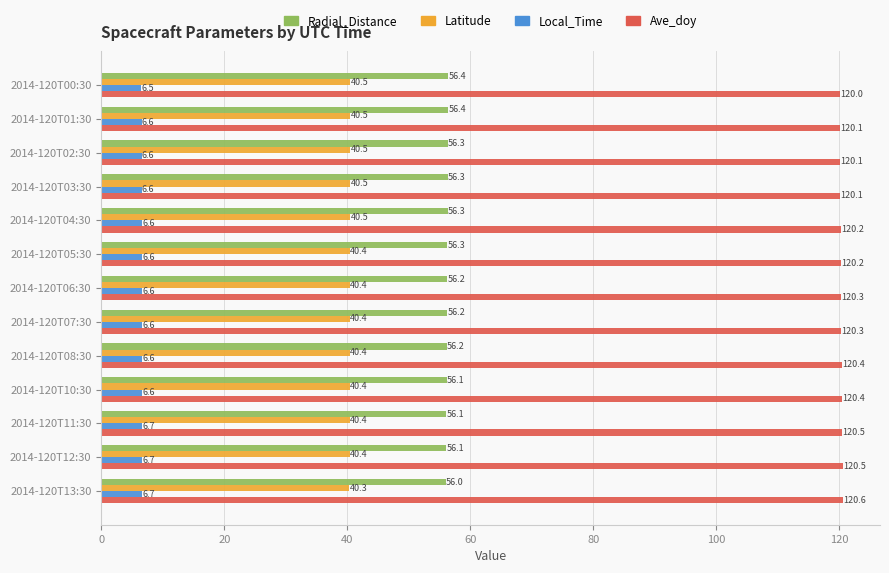

At how many categories does at least one series exceed 94?

13